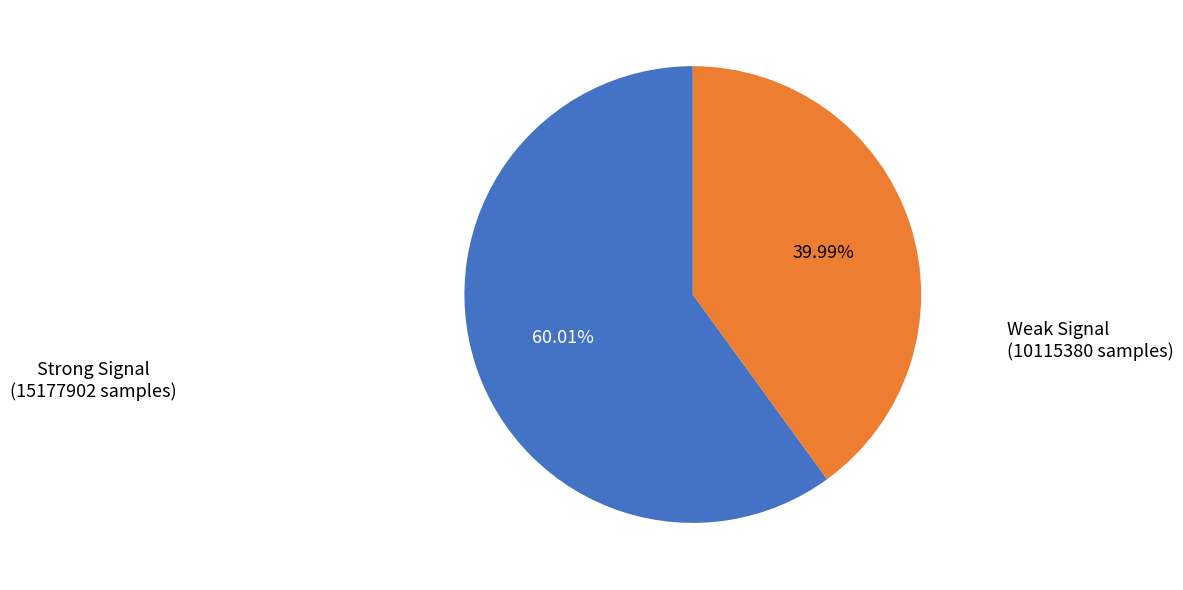

How many segments does this pie chart have?

2